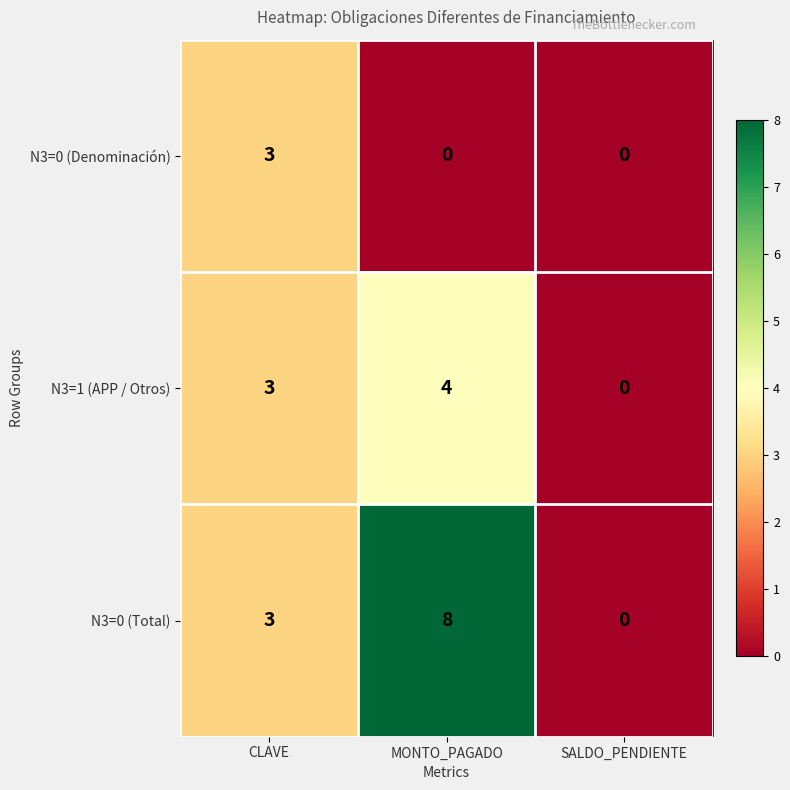

What is the difference between the maximum and minimum values in the N3=0 (Total) series?

8